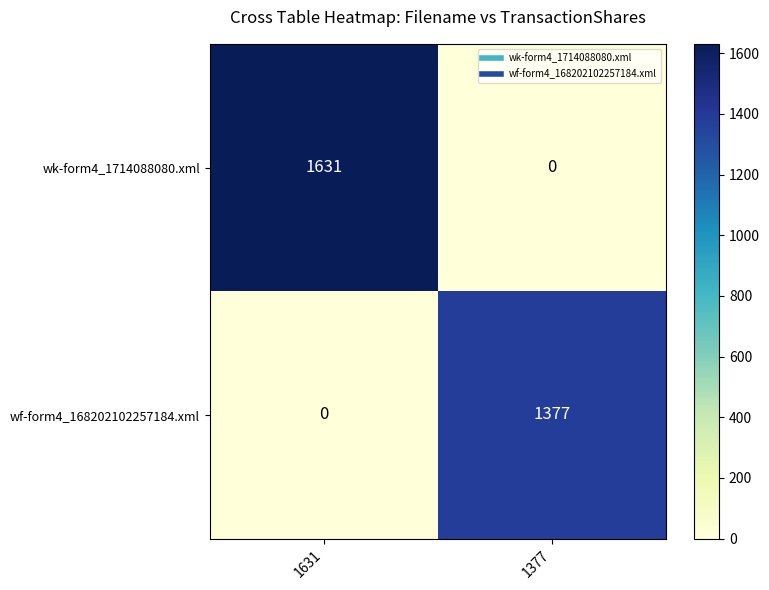

Between 1631 and 1377, which series saw the biggest shift?

wk-form4_1714088080.xml